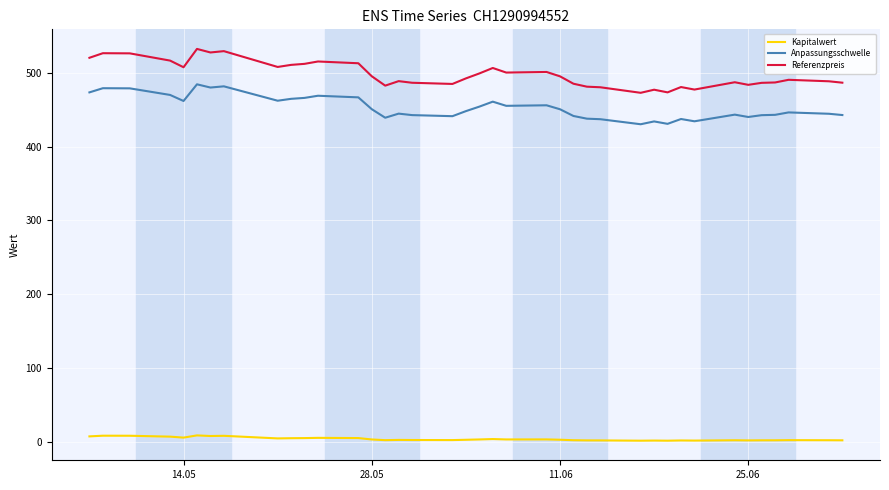

What is the greatest value displayed?

532.2